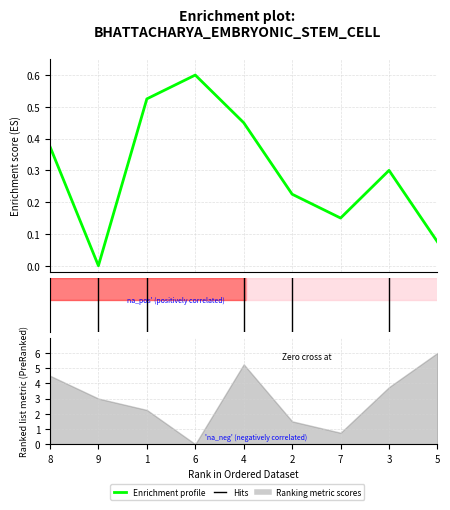

Where is the data nearest to the value 0?

9